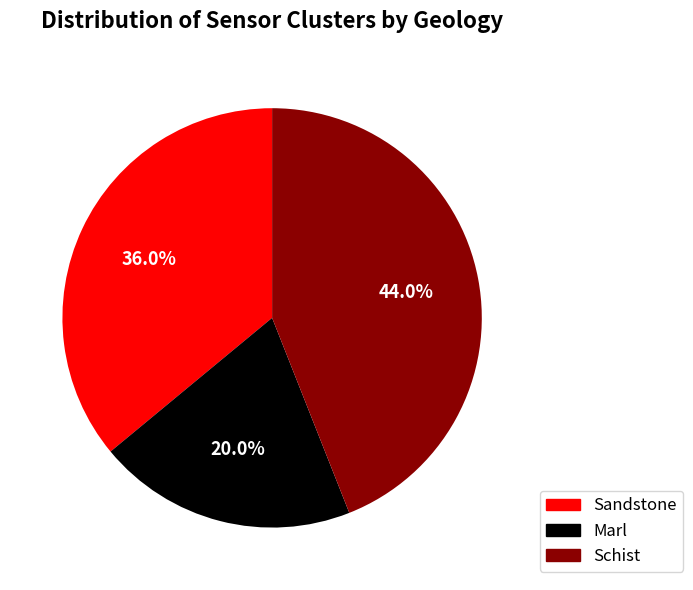

How many slices are in this pie chart?

3